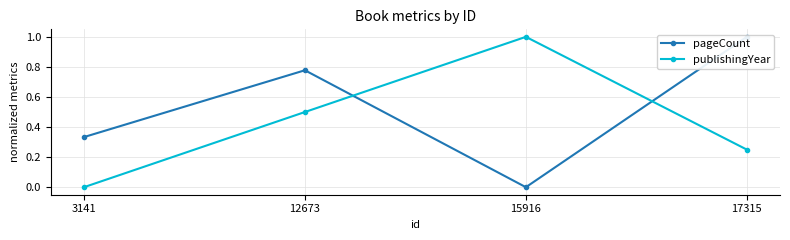

Which has a higher value, 17315 or 3141?

17315